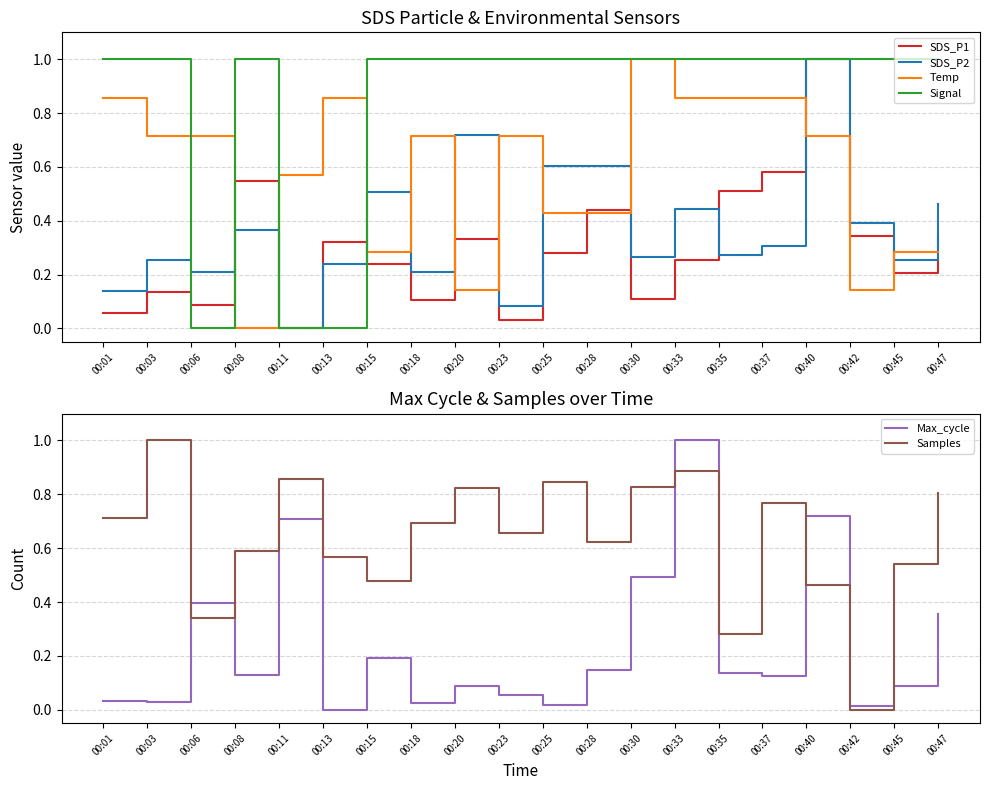

The value of Samples at 00:47 is 1.2. True or false?

False